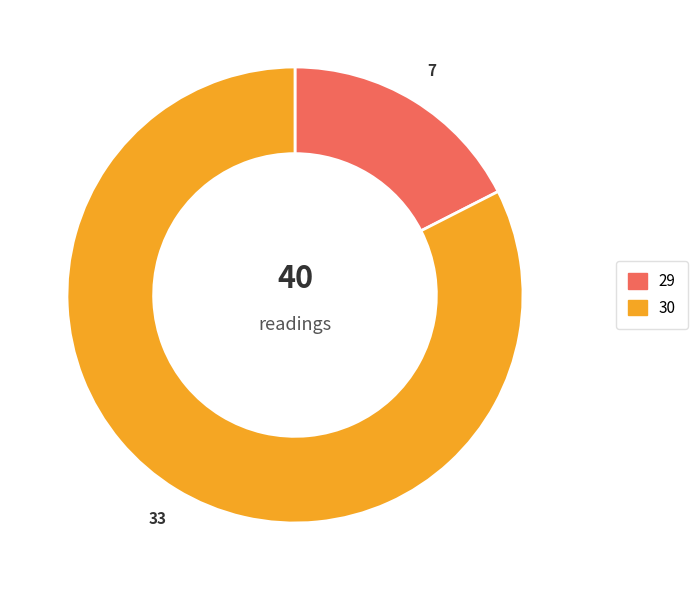

Does any single category account for the majority?

Yes